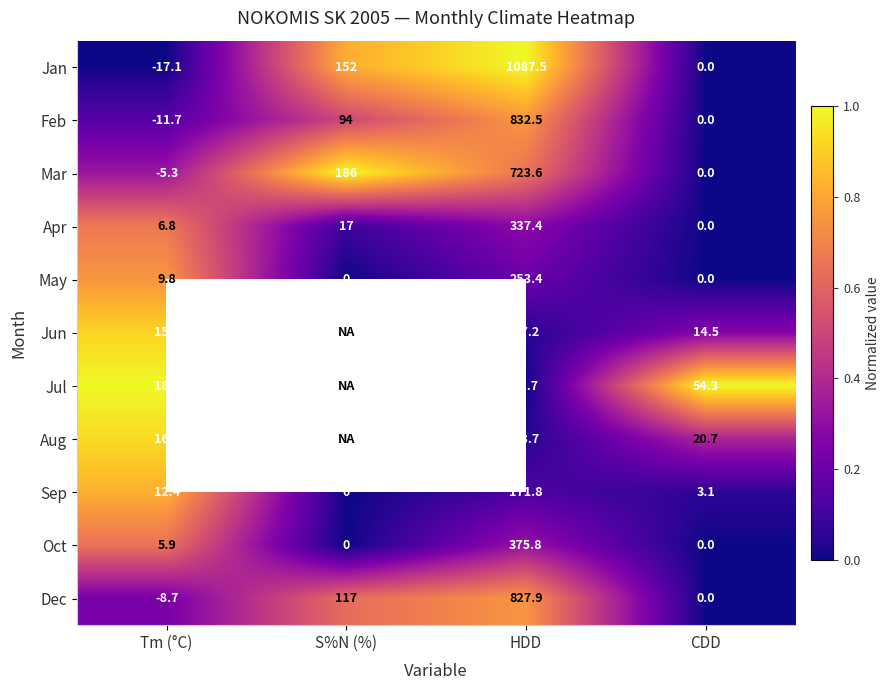

At which label does Apr reach its minimum?

CDD